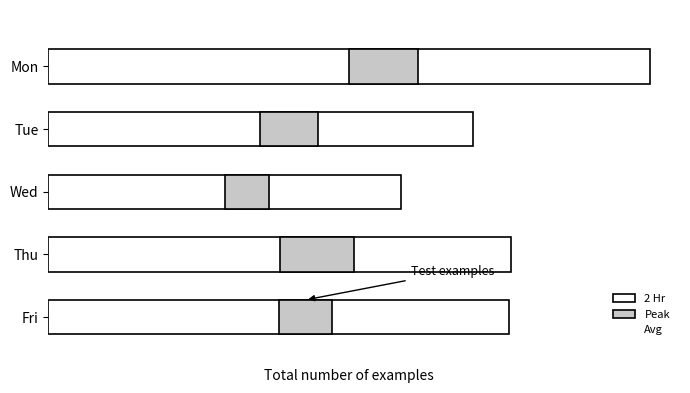

The value of Avg at 200 is 0.6. True or false?

True